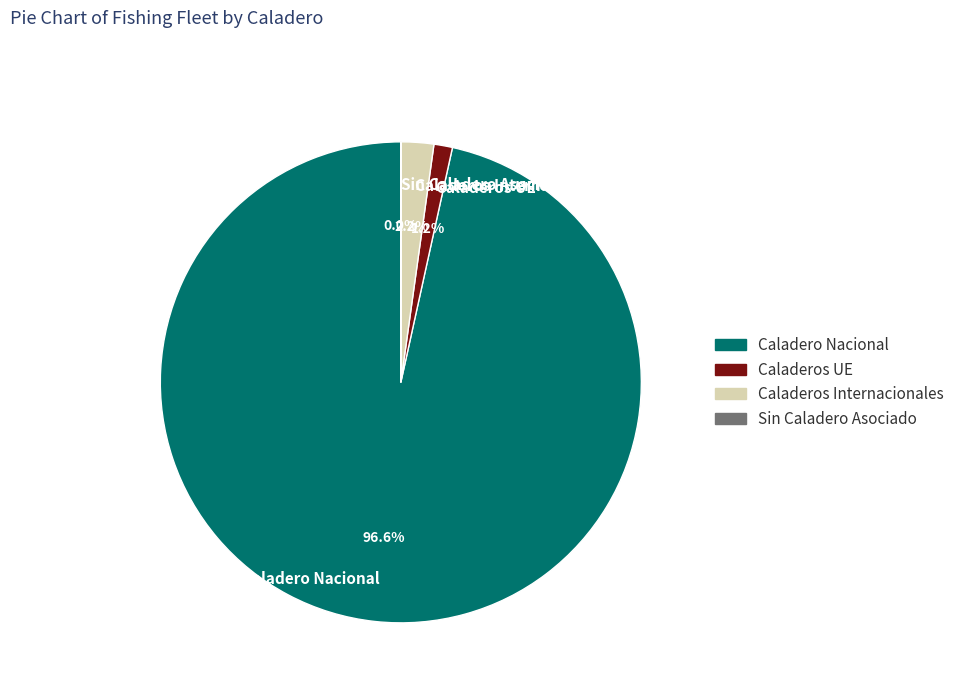

What percentage is NOT represented by Caladeros UE?

98.8%